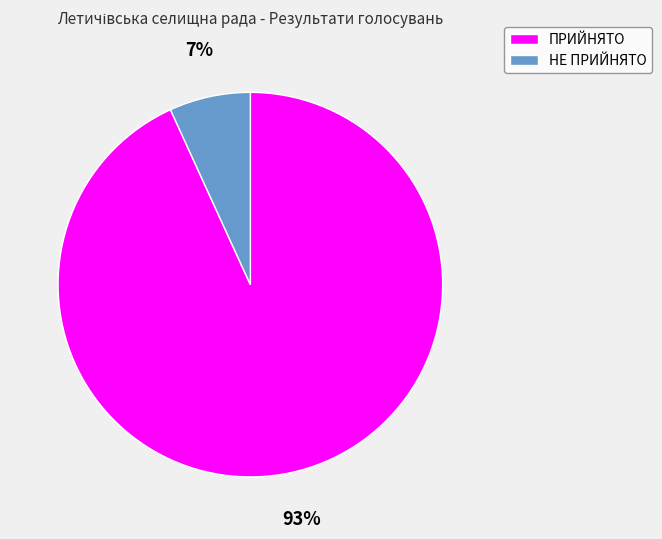

Is the sum of НЕ ПРИЙНЯТО and ПРИЙНЯТО greater than half?

Yes